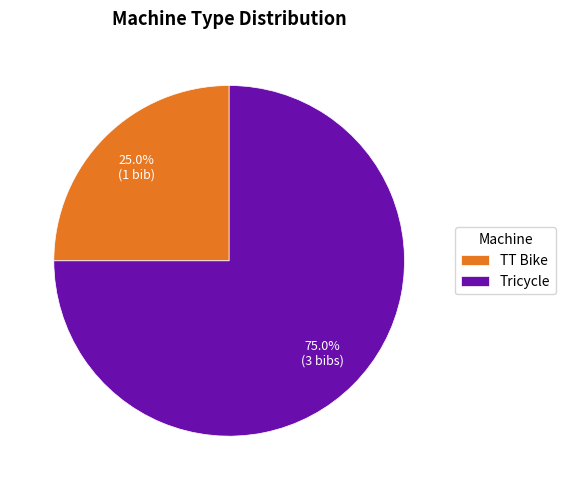

Is there any slice that represents more than half of the pie?

Yes